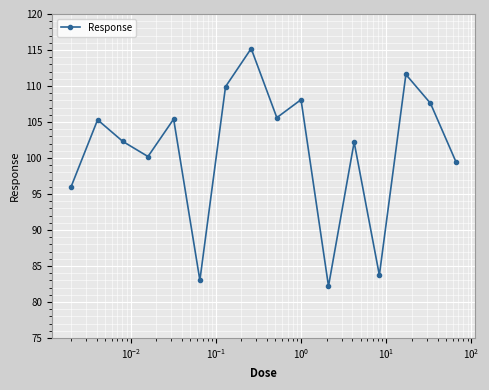

True or false: the data has more than 1 interior local peaks.

True